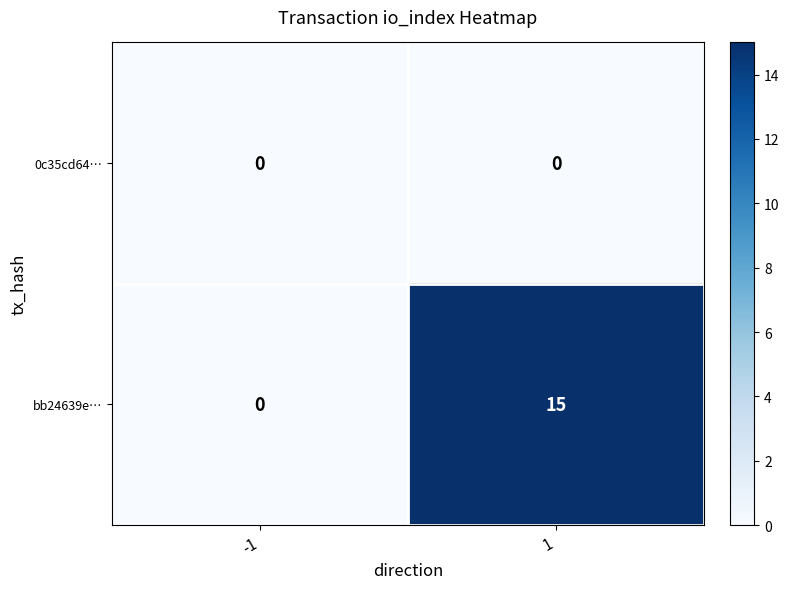

Rank the series by their maximum value, from lowest to highest.

0c35cd64…, bb24639e…